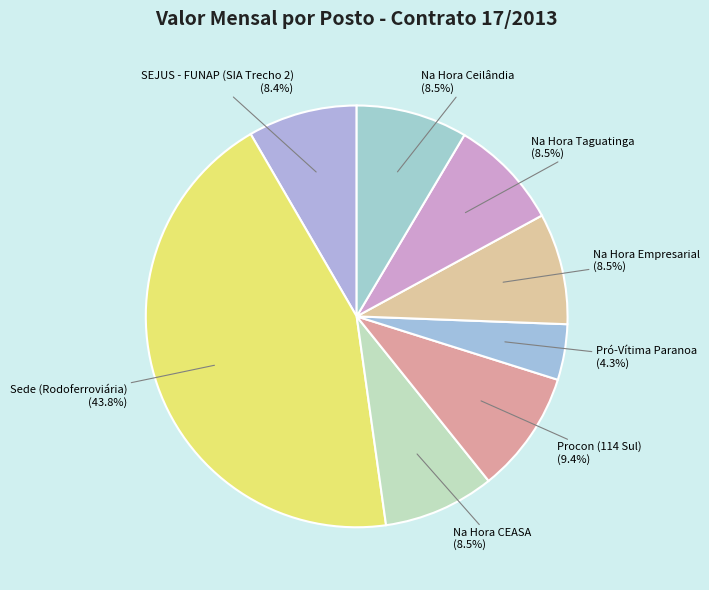

How many segments does this pie chart have?

8